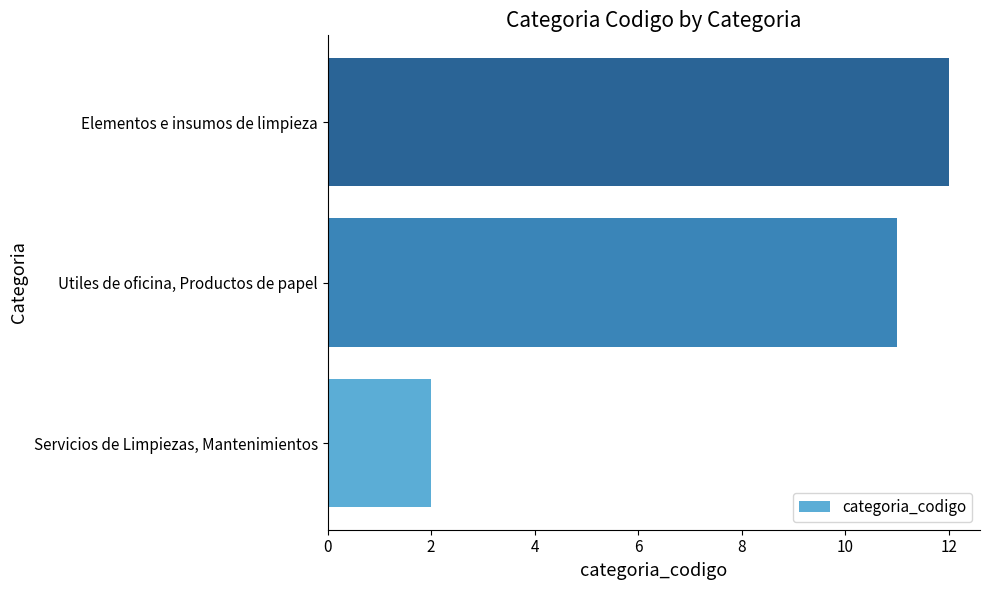

Reading bottom to top, transcribe all the data shown in this chart.

2	11	12